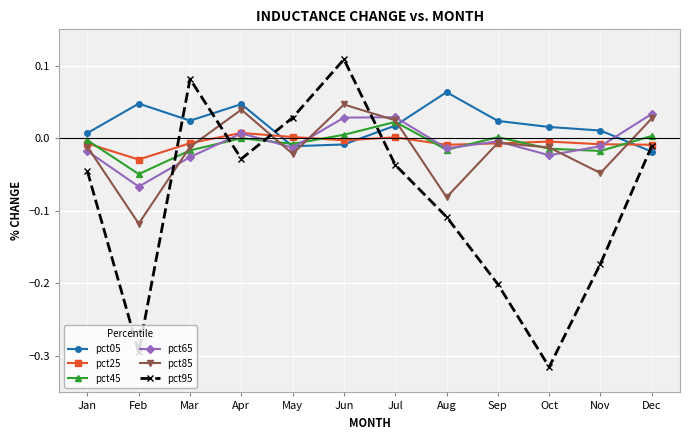

How many times do pct85 and pct05 cross each other?

3